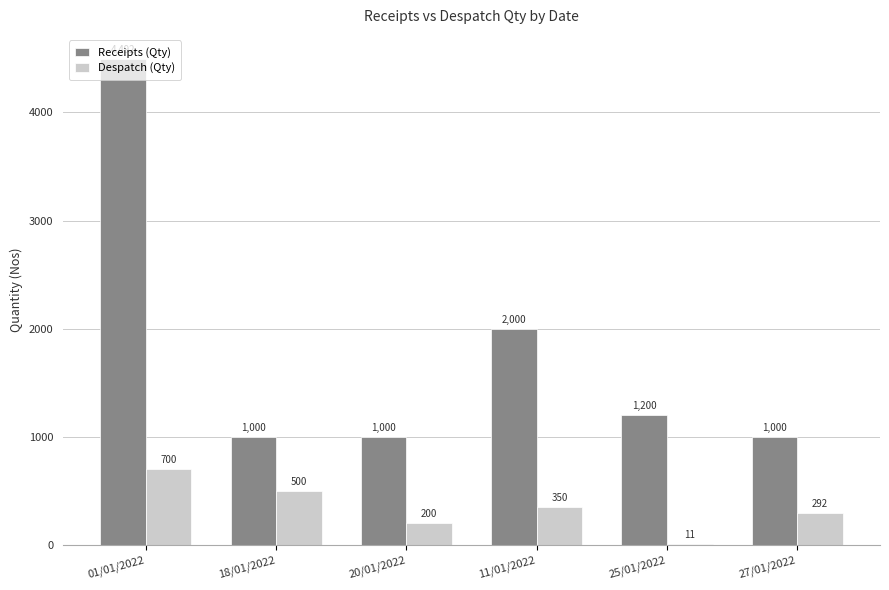

Is it true that Receipts (Qty) equals 1886 at 25/01/2022?

False